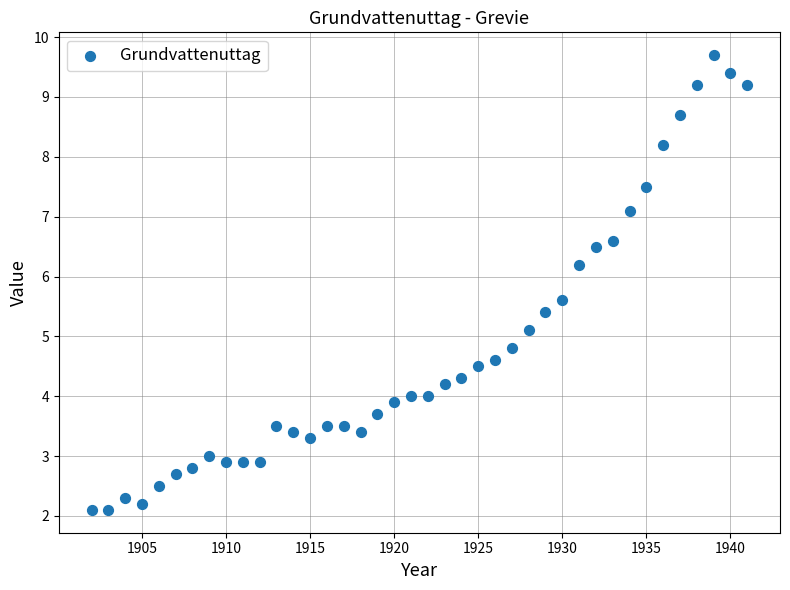

What Y value in the scatter plot is closest to 5?

5.1